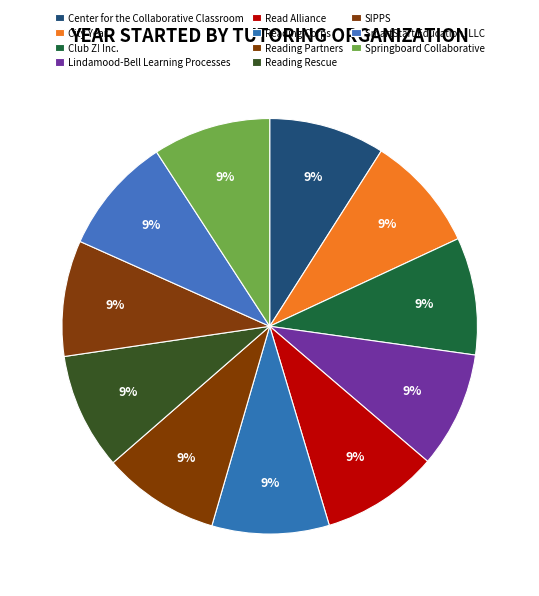

Count the number of slices in the pie.

11